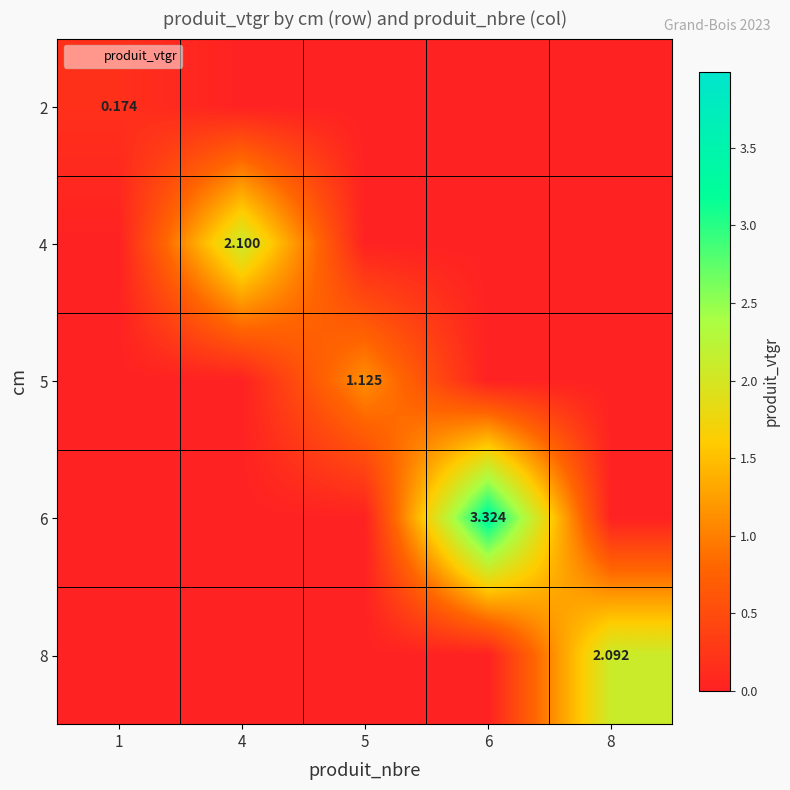

At which label is 2 closest to 0?

4